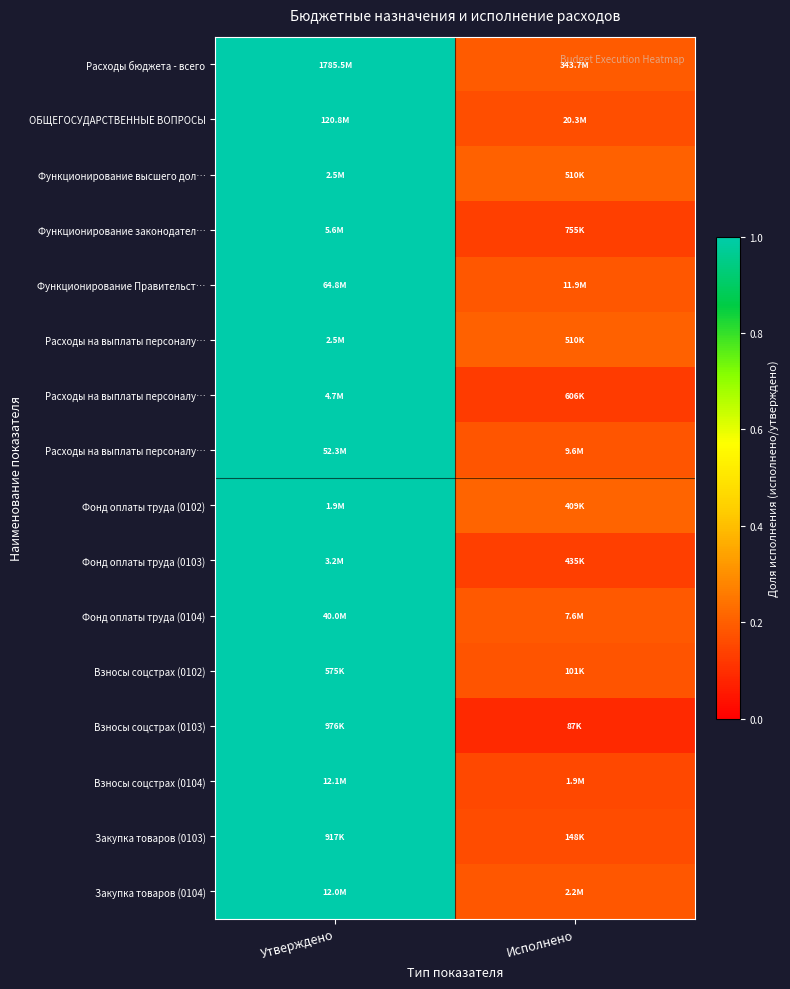

What is the total value across all series at Исполнено?

2.7